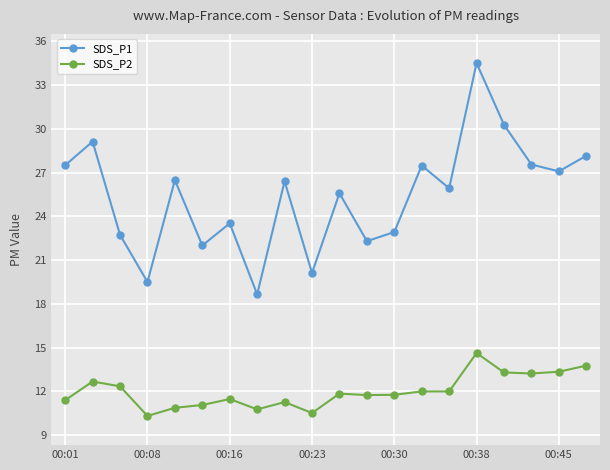

List the series in order of their peak value, highest first.

SDS_P1, SDS_P2